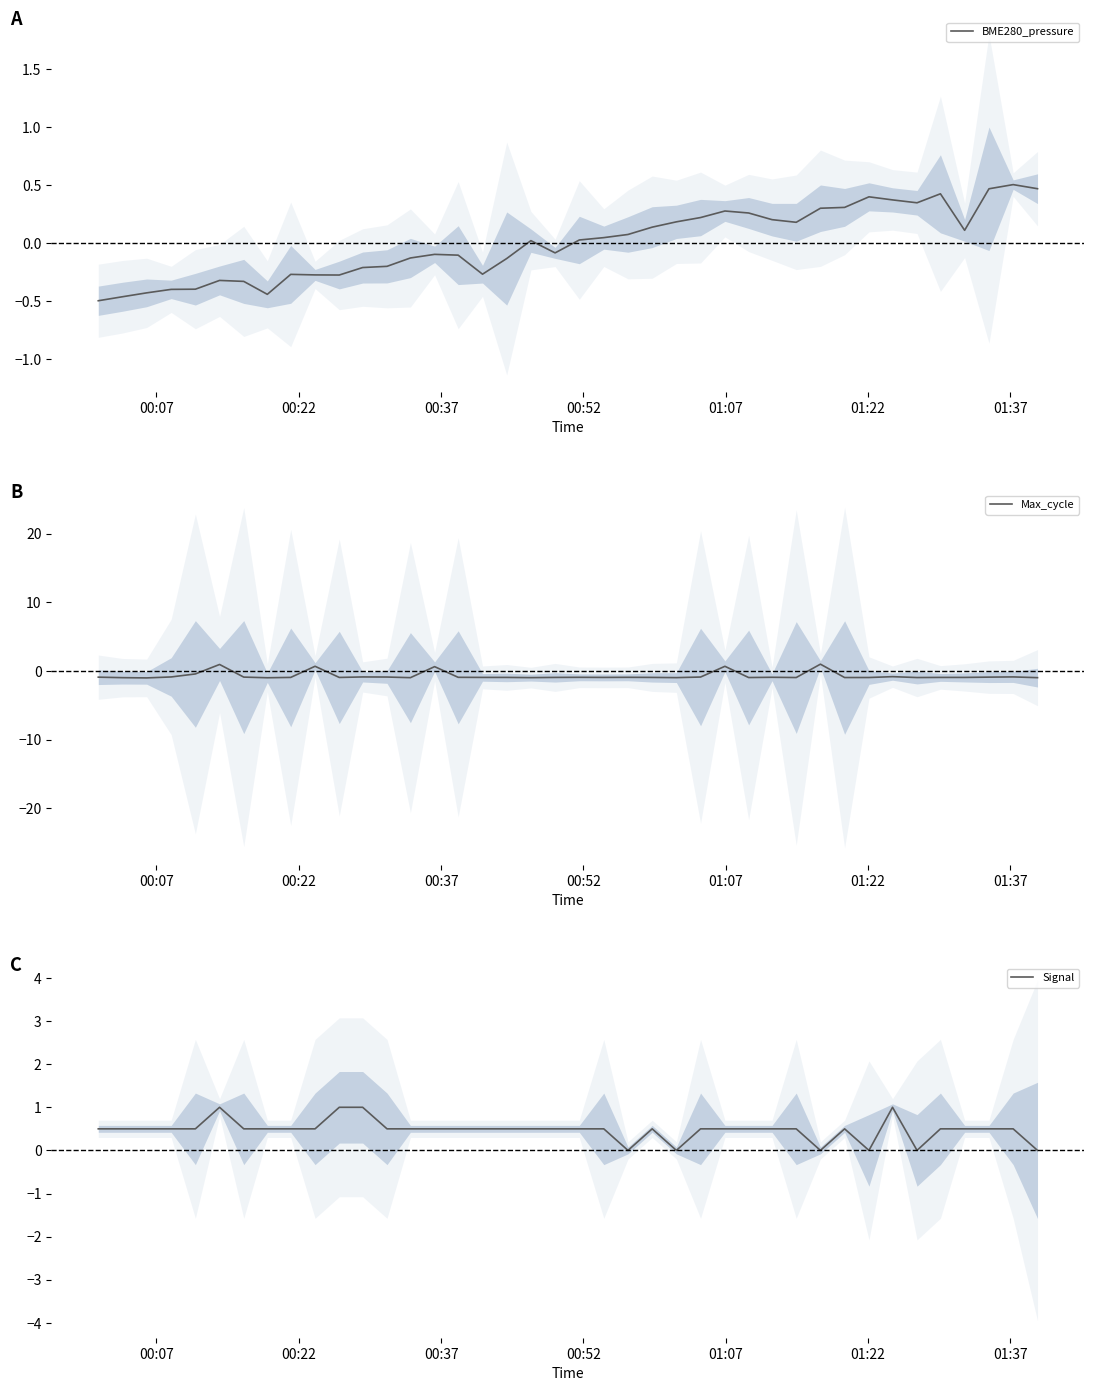

How many data points does each series have?

40